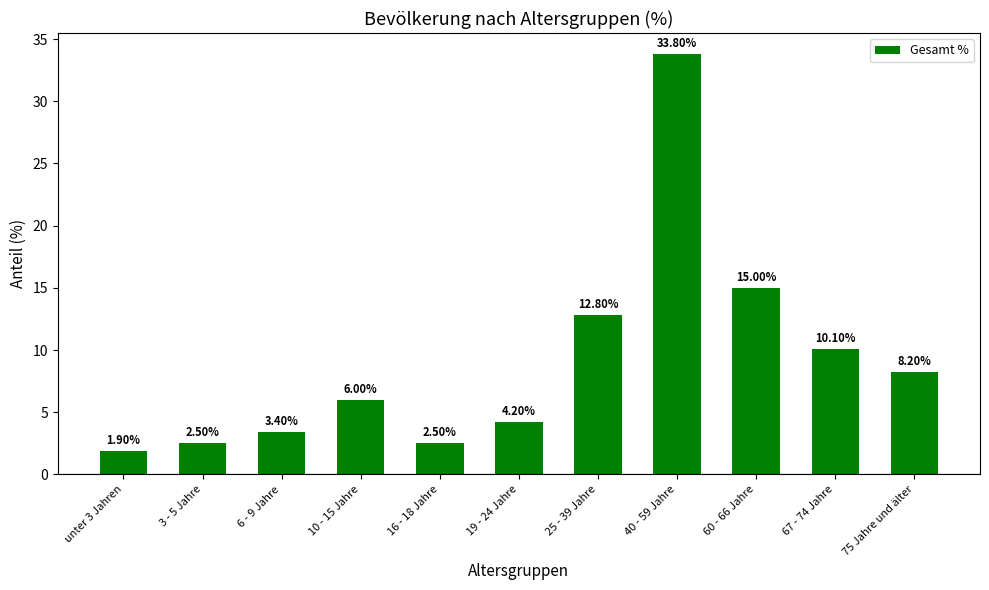

At which category does the chart reach its peak across all series?

40 - 59 Jahre